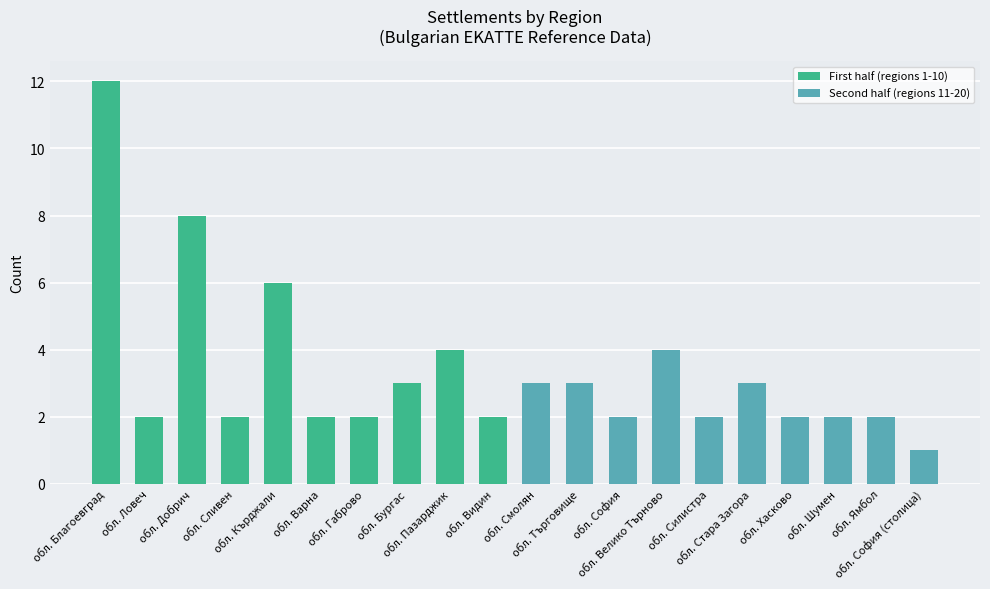

At which label does the data first exceed 2?

обл. Благоевград